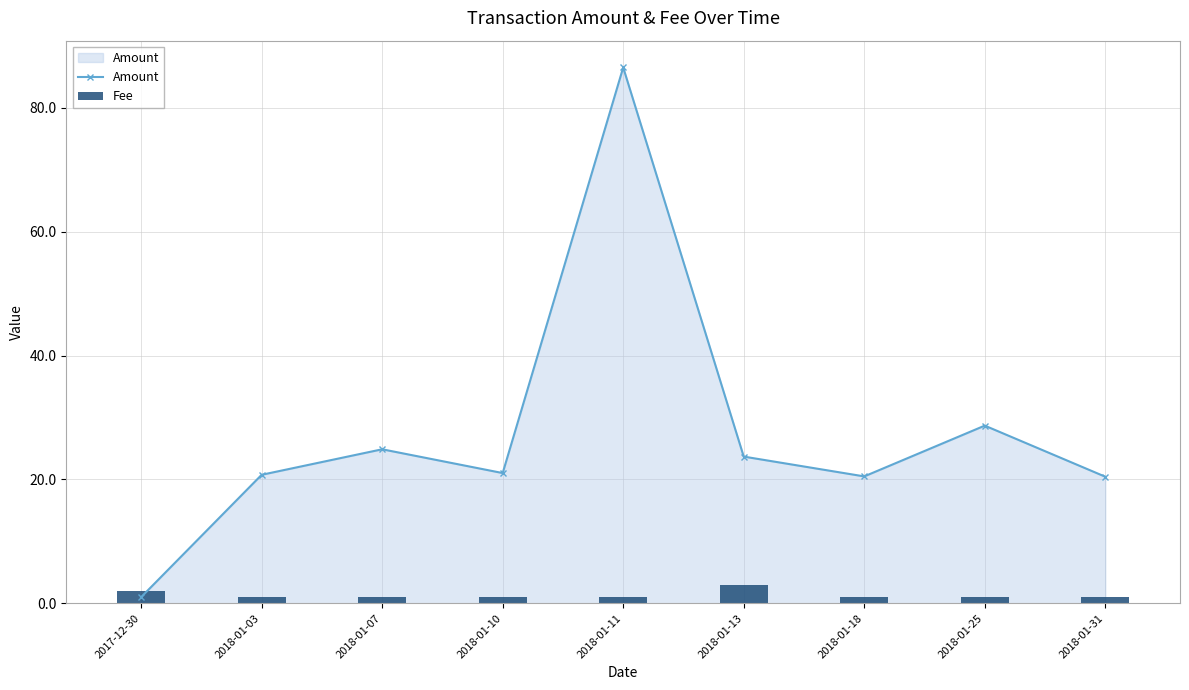

True or false: Fee has a value of 1.3 at 2018-01-11.

False